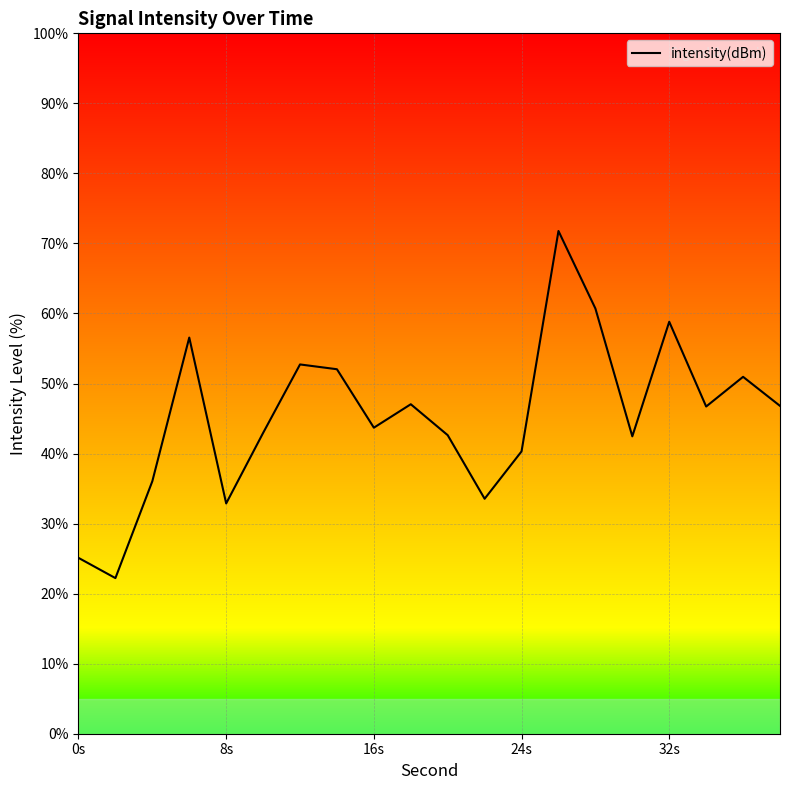

What is the value of the 11th point from the left?

42.6